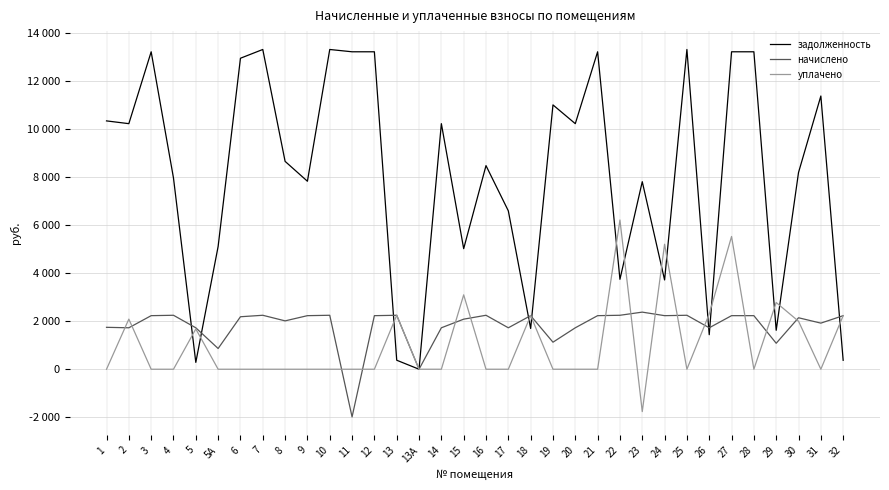

Does the chart display data point markers on the line(s)?

No